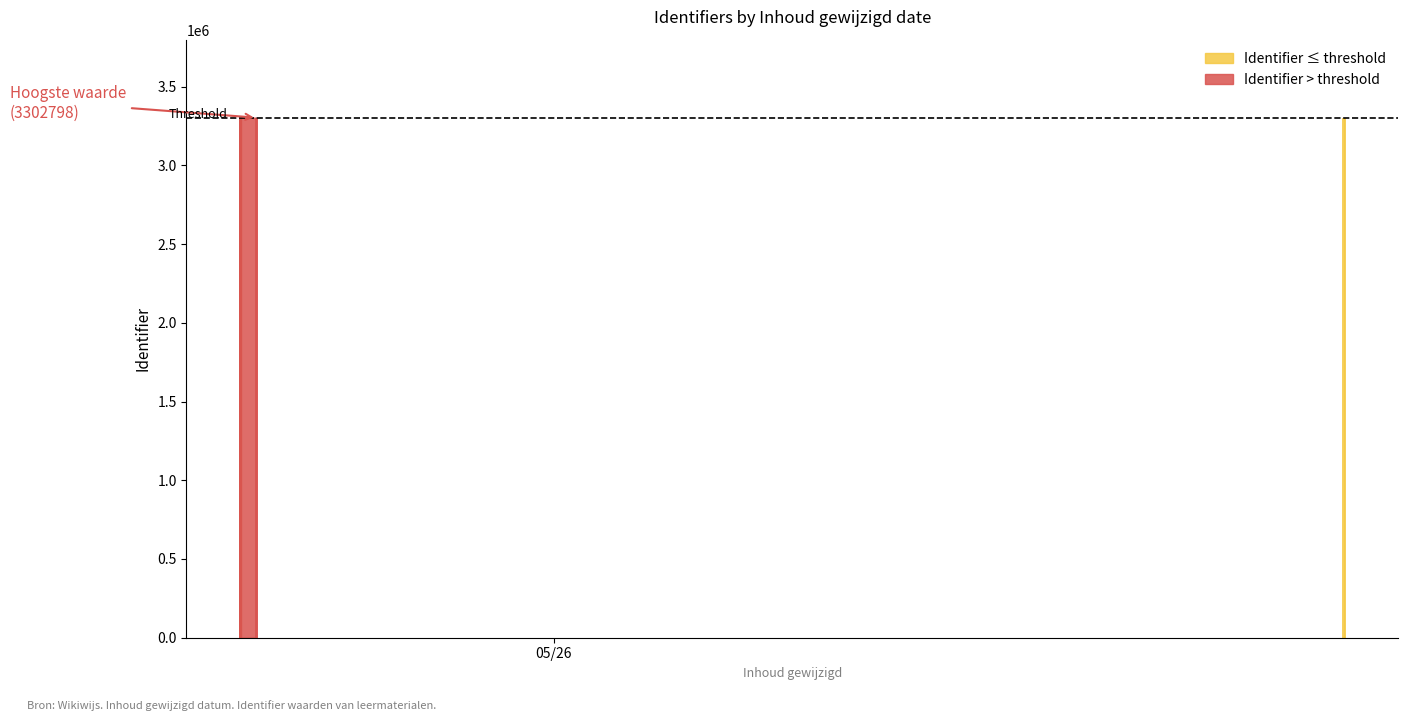

Which has a higher value, 2017-05-25 17:05:41 or 2017-05-25 17:05:41?

2017-05-25 17:05:41